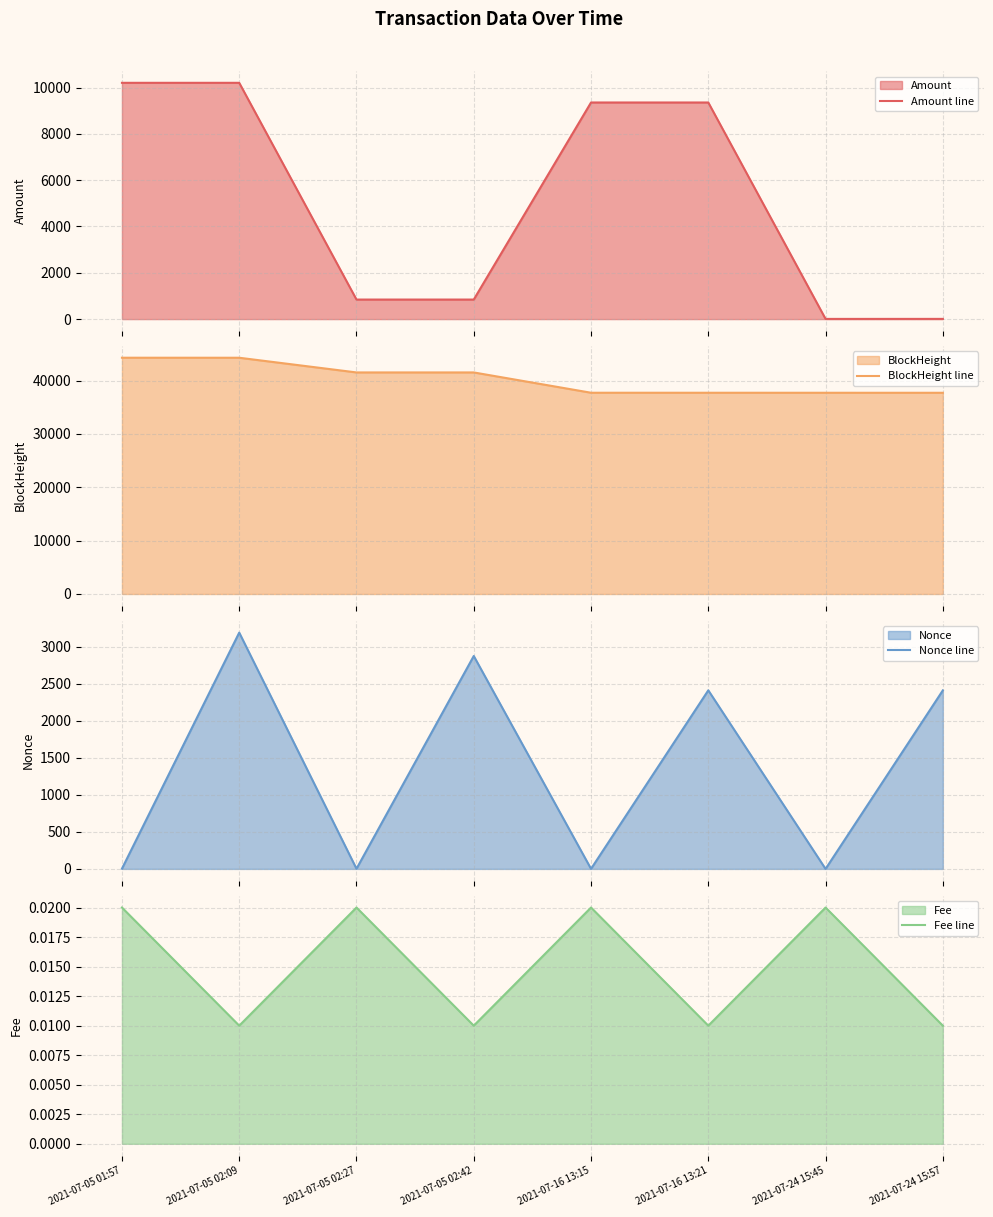

What is the label of the 8th point from the right?

2021-07-05 01:57